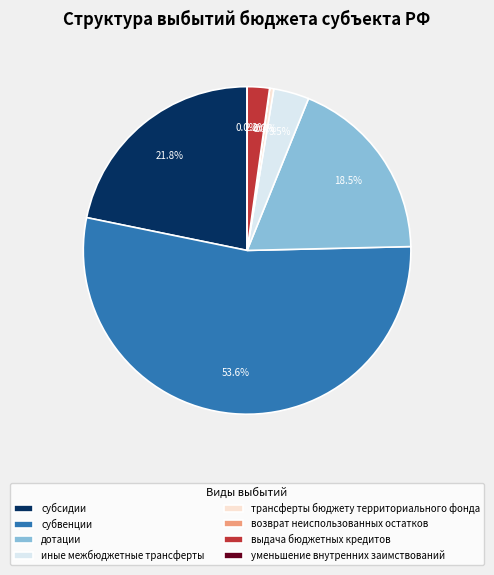

Is субвенции the majority of the pie?

Yes